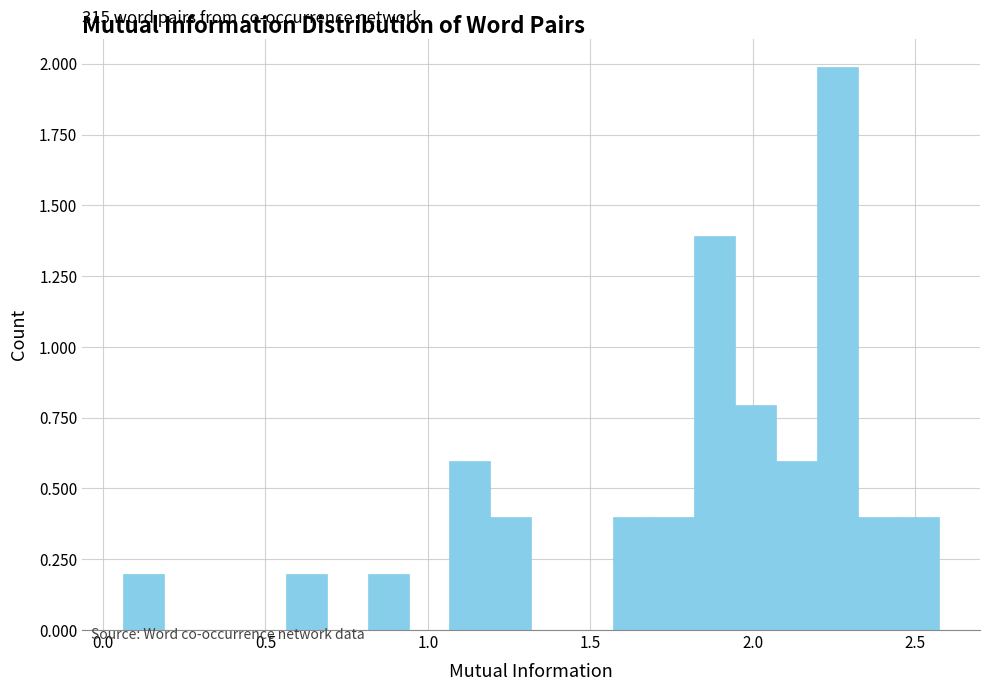

Read against the x-axis, roughly where is the centre of the tallest bar?

2.25